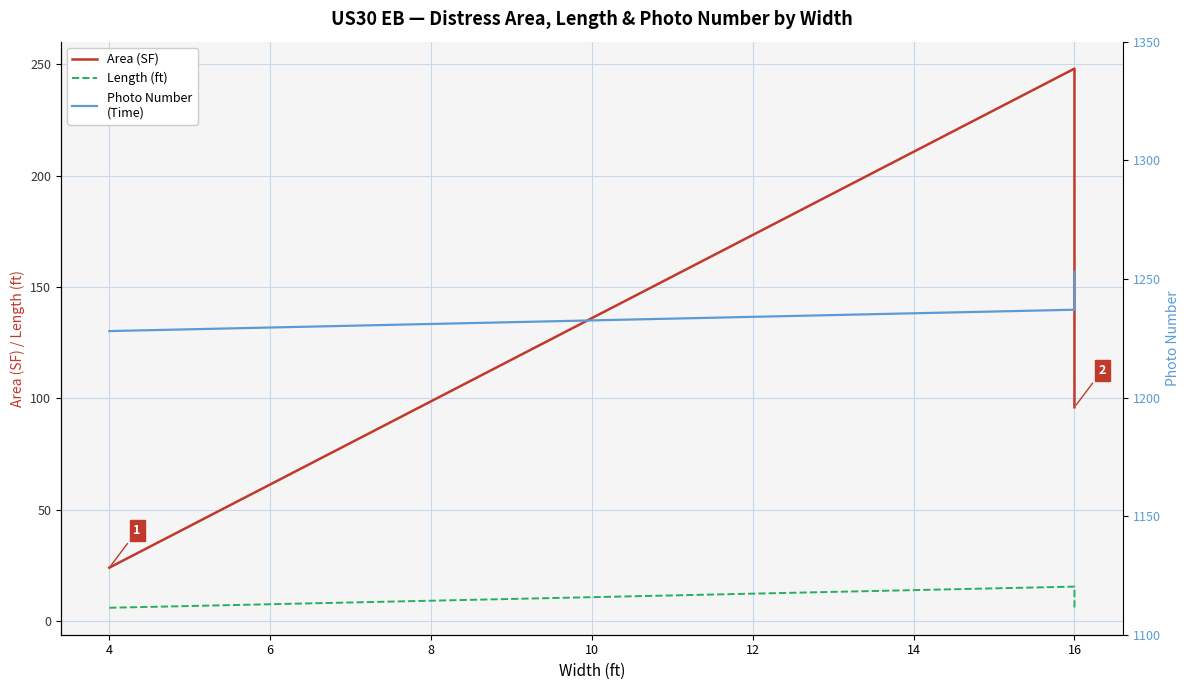

The value of Photo Number
(Time) at 16 is 1760.8. True or false?

False